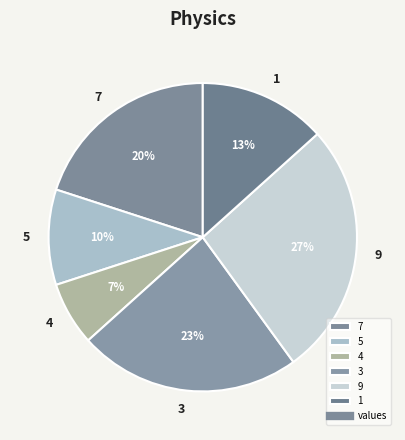

Is 1 the majority of the pie?

No